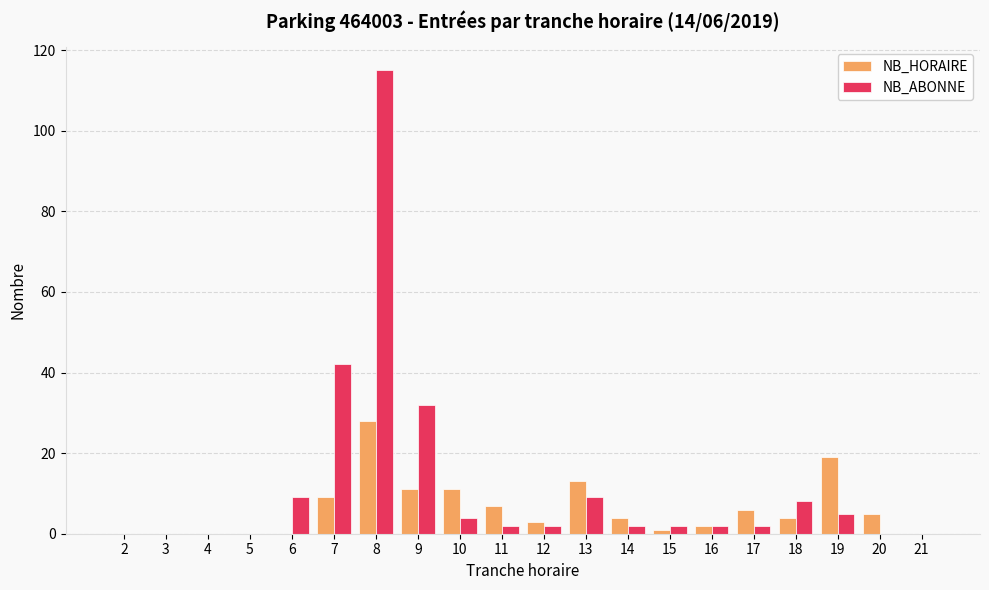

What is the sum of all NB_ABONNE values?

236